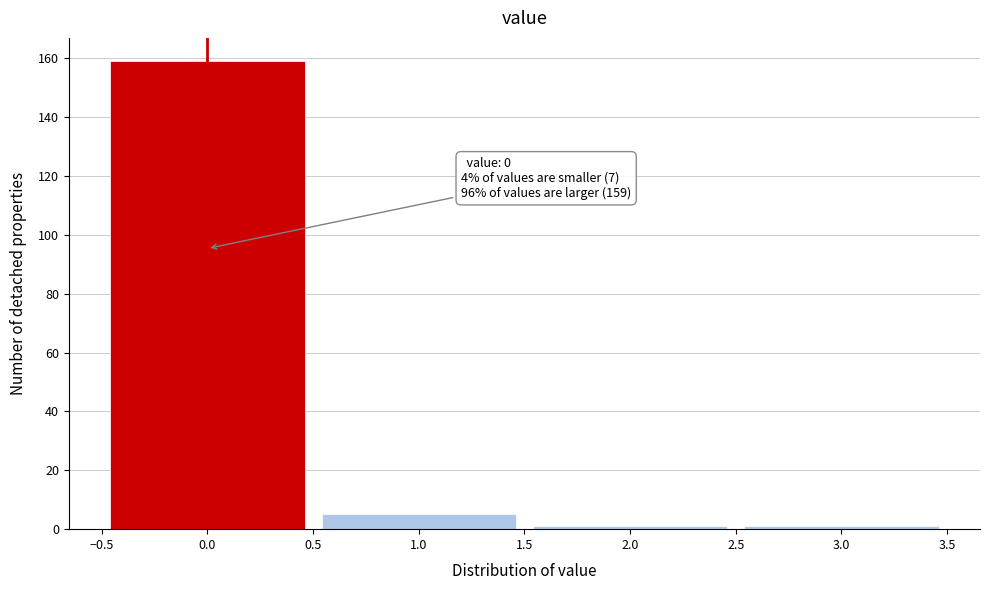

Which range on the x-axis has the tallest bar?

-0.5 to 0.5